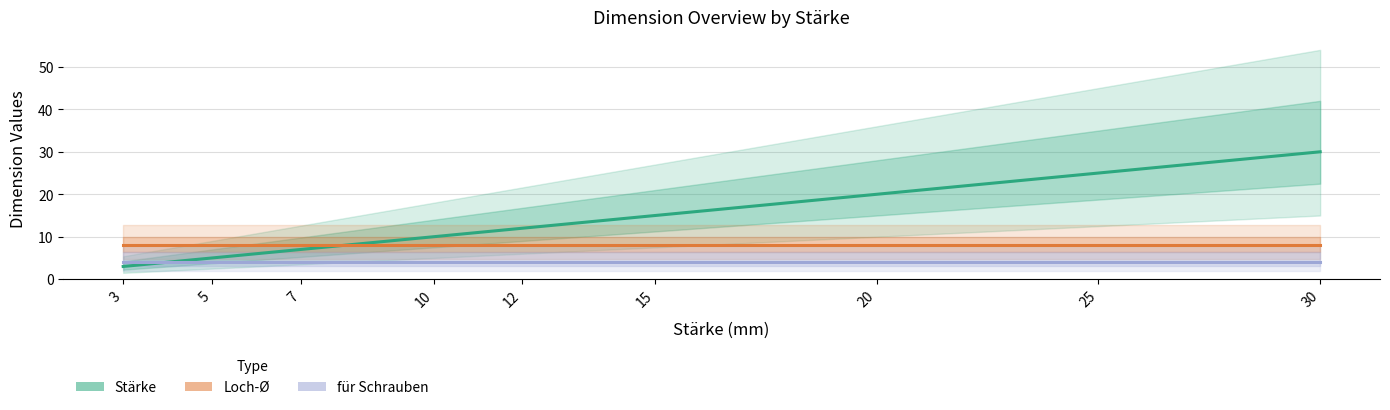

How many lines are shown in the chart?

3